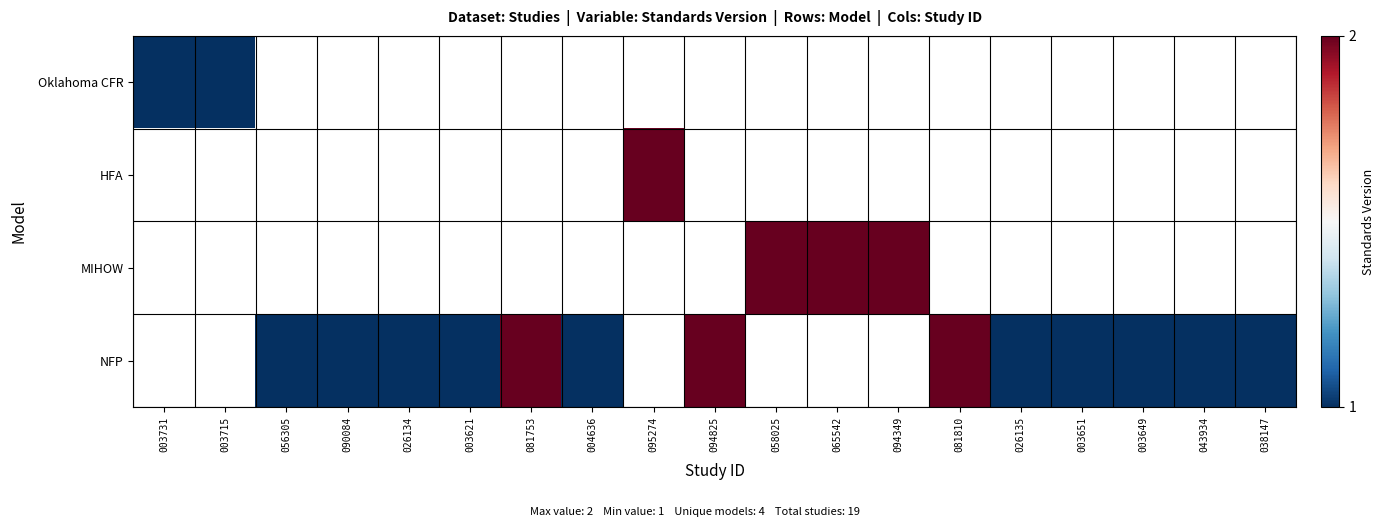

Which category has the highest value in the Oklahoma CFR series?

003731